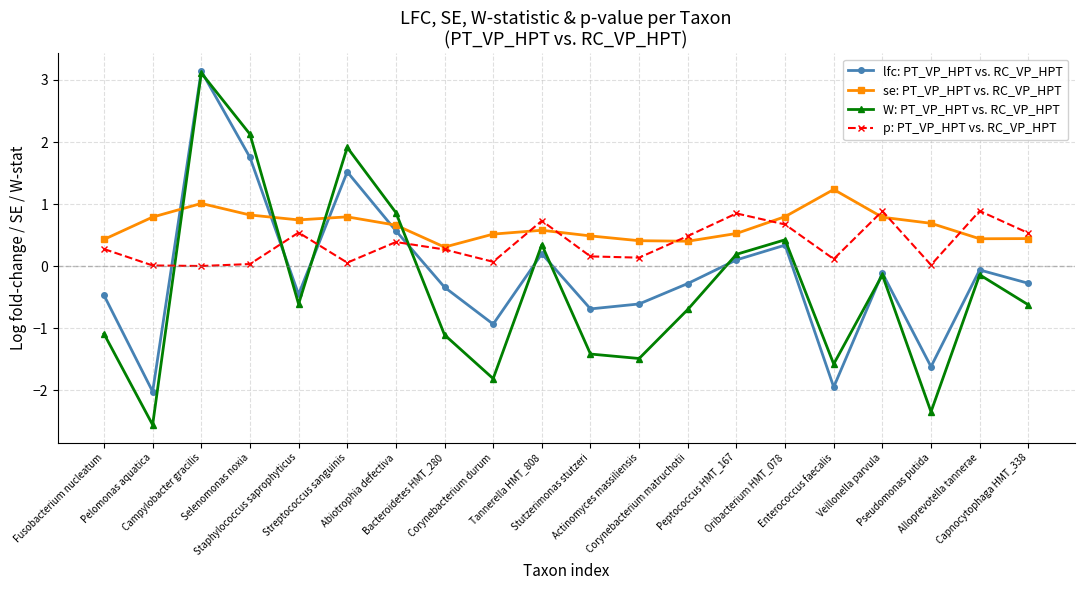

At how many categories does at least one series exceed 1?

4